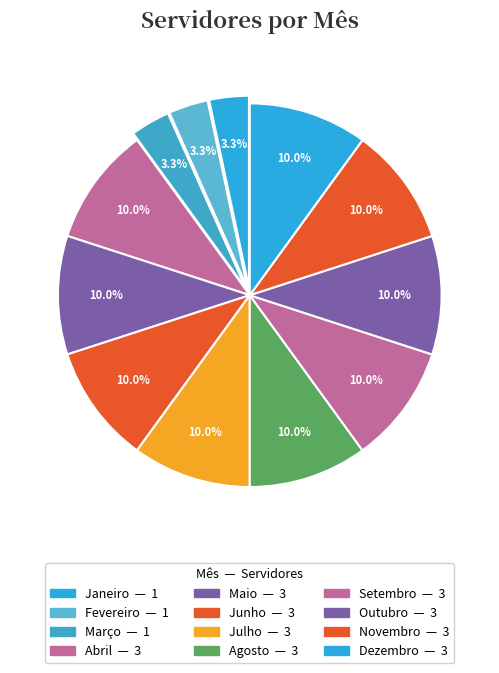

To the nearest percent, what is the average slice percentage?

8%